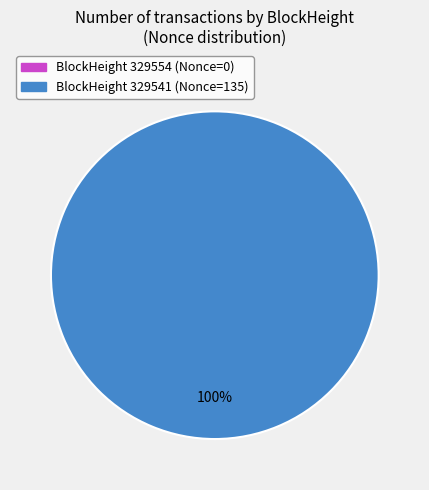

Is there a majority slice in this chart?

Yes